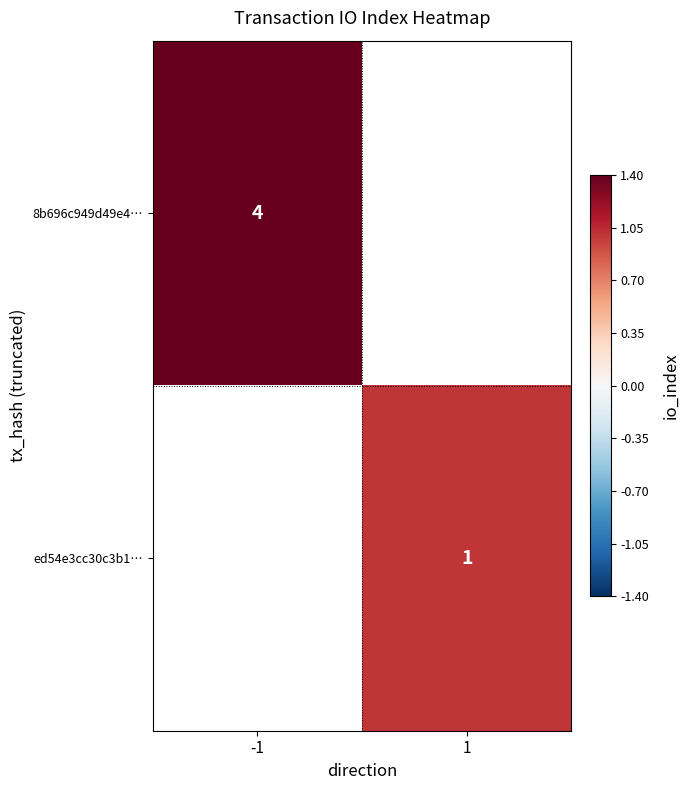

What is the minimum value shown in the chart?

1.0